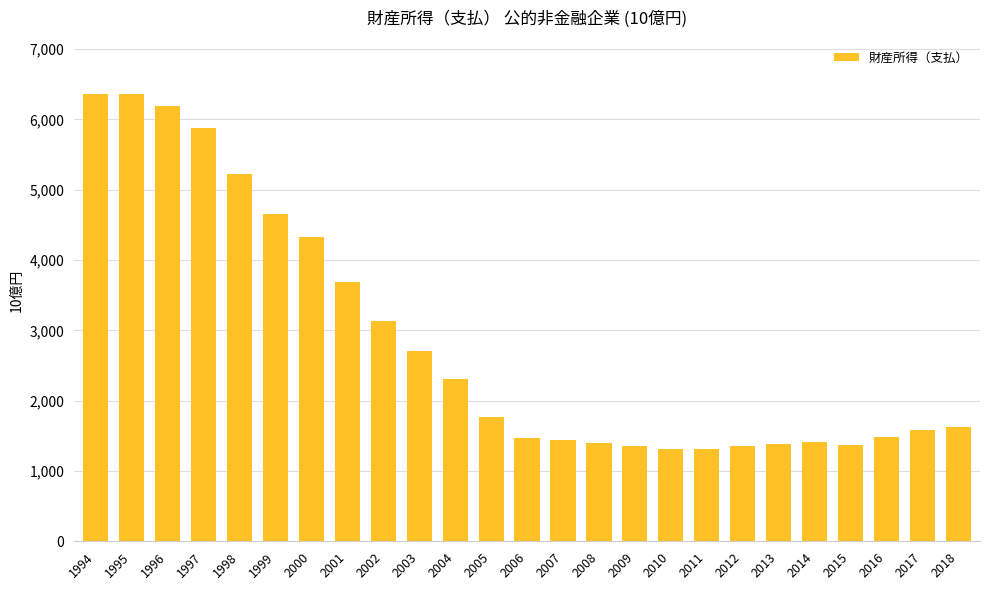

Does the chart contain any negative values?

No